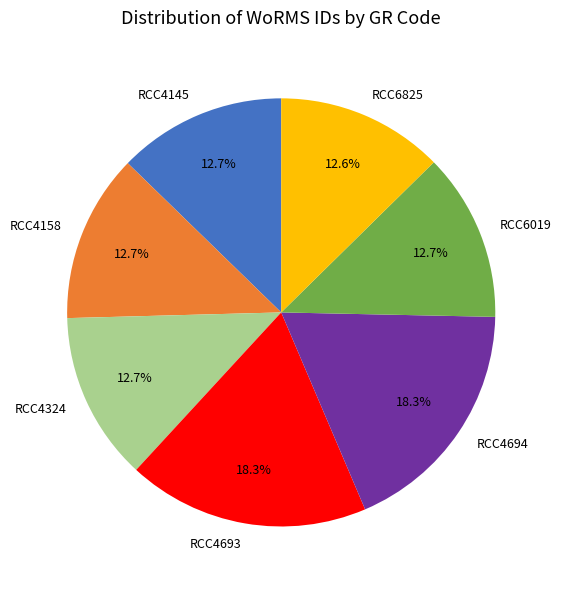

The RCC4145 slice represents 13% of the pie. True or false?

True